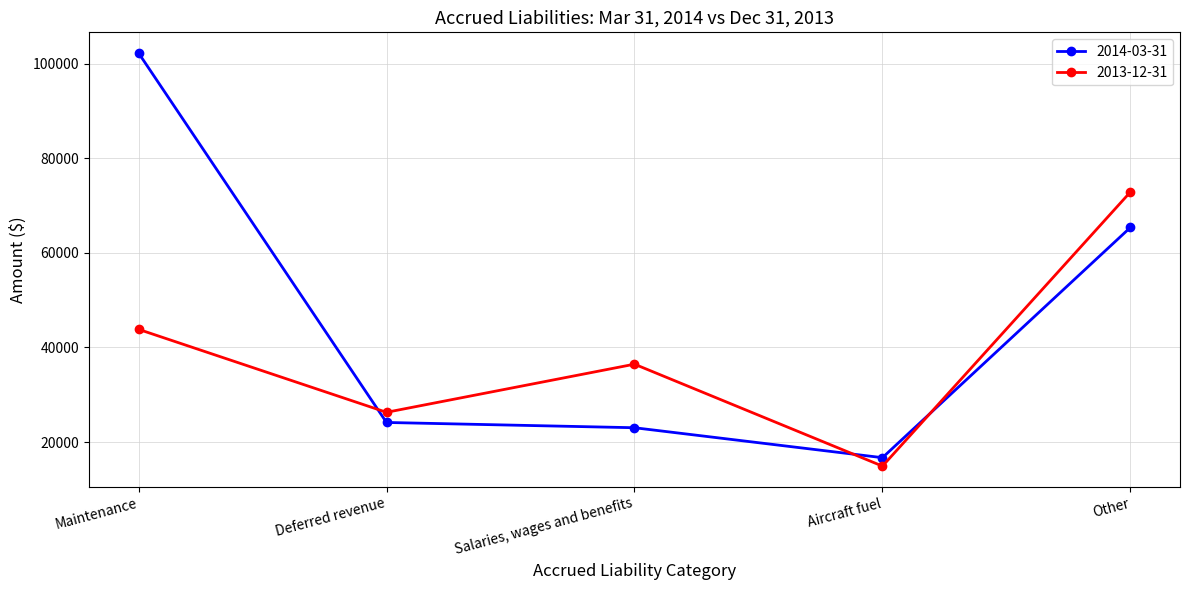

The 2014-03-31 series shows 109339 at Other. True or false?

False